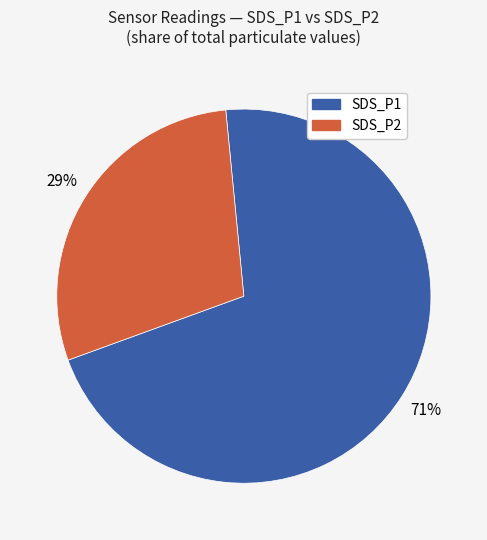

The SDS_P2 slice represents 18% of the pie. True or false?

False